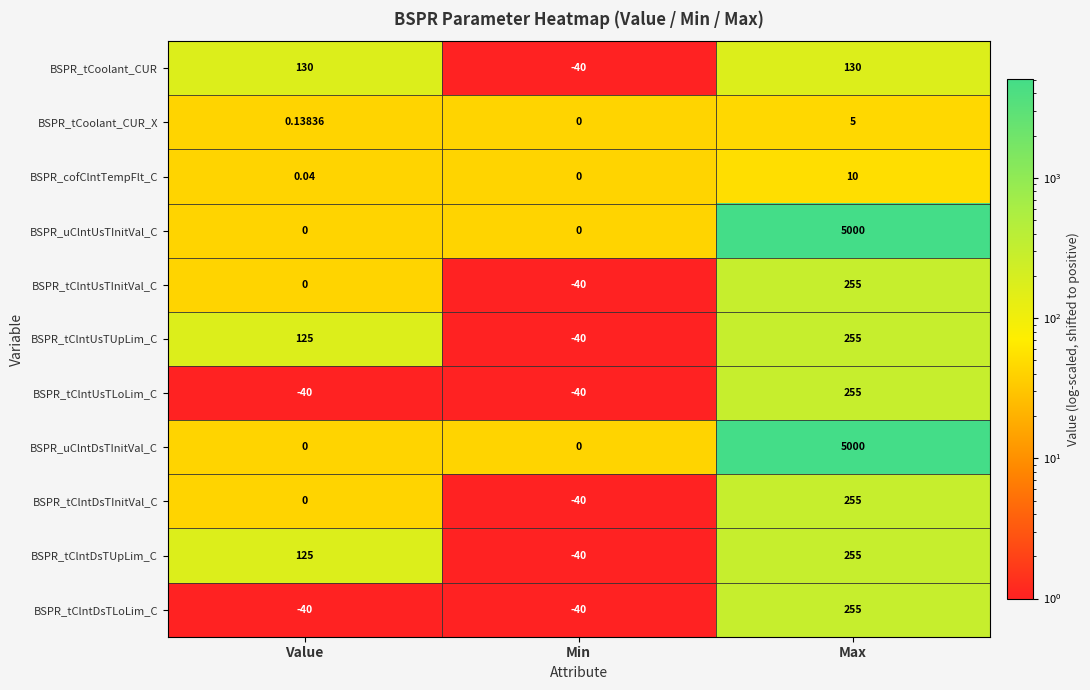

Which category has the lowest value in the BSPR_tCoolant_CUR series?

Min